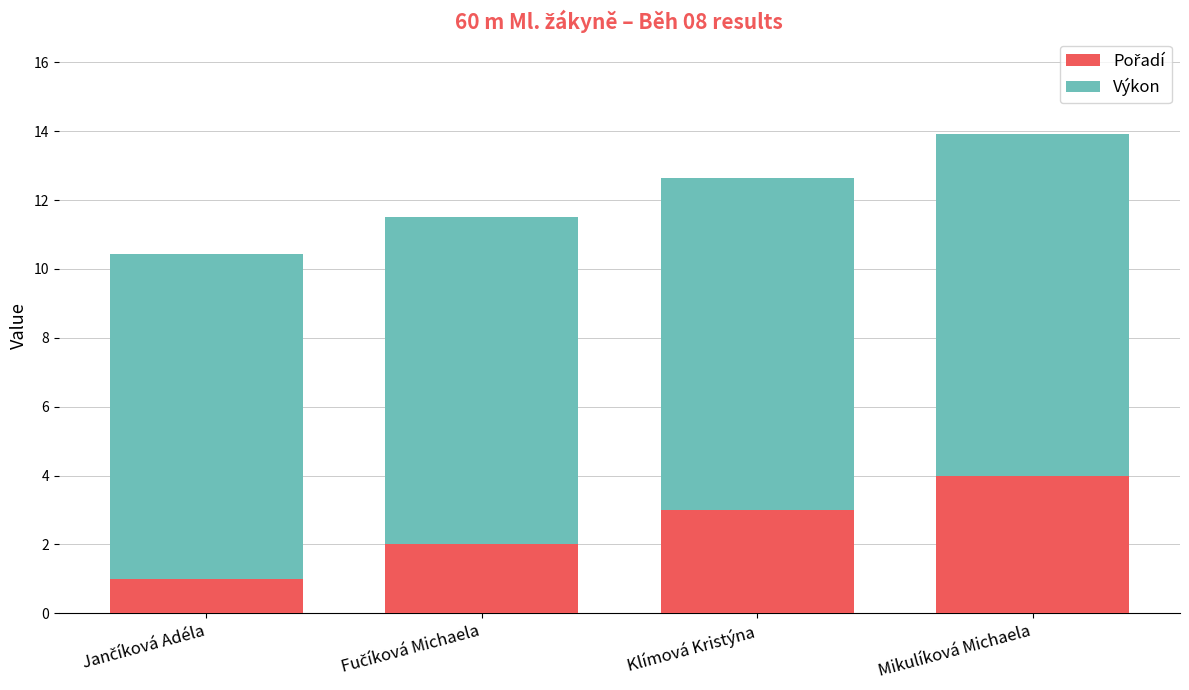

What is the total value across all series at Mikulíková Michaela?

13.9